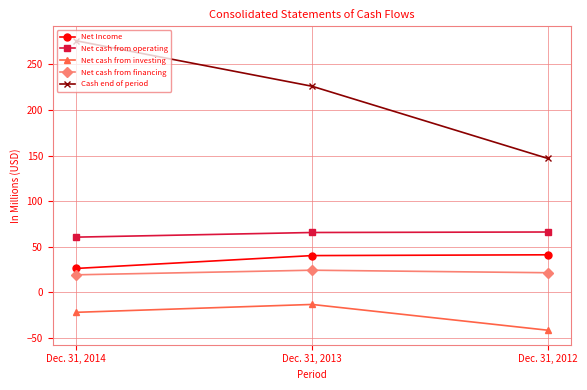

What is the total value across all series at Dec. 31, 2013?

343.4